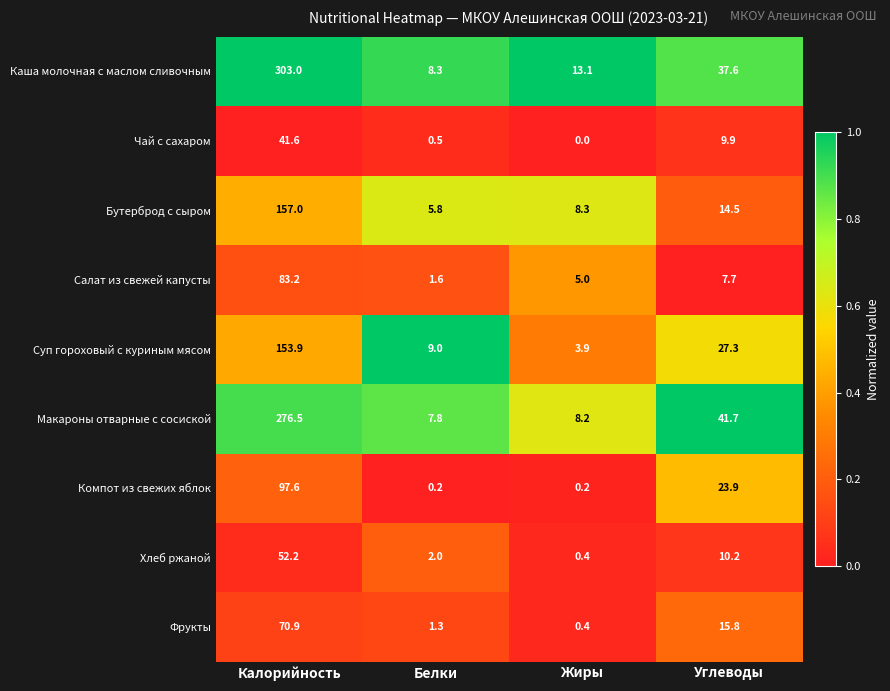

At how many categories does at least one series exceed 0?

4